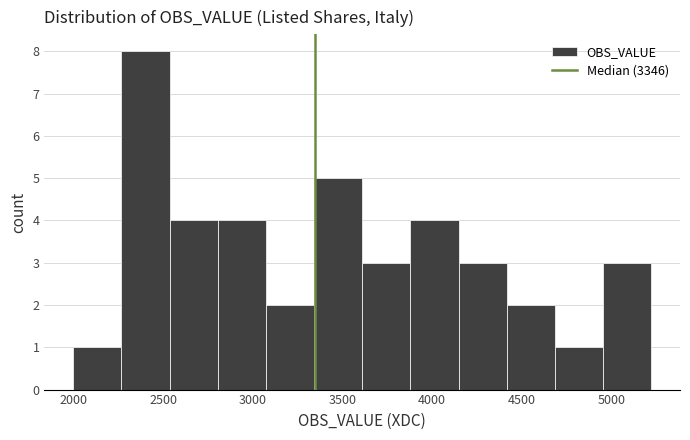

What is the height of the bar covering 2550 to 2800 on the x-axis? Neither the bar edges nor the heights are printed on the chart, so give them approximately, as read against the axes.

4